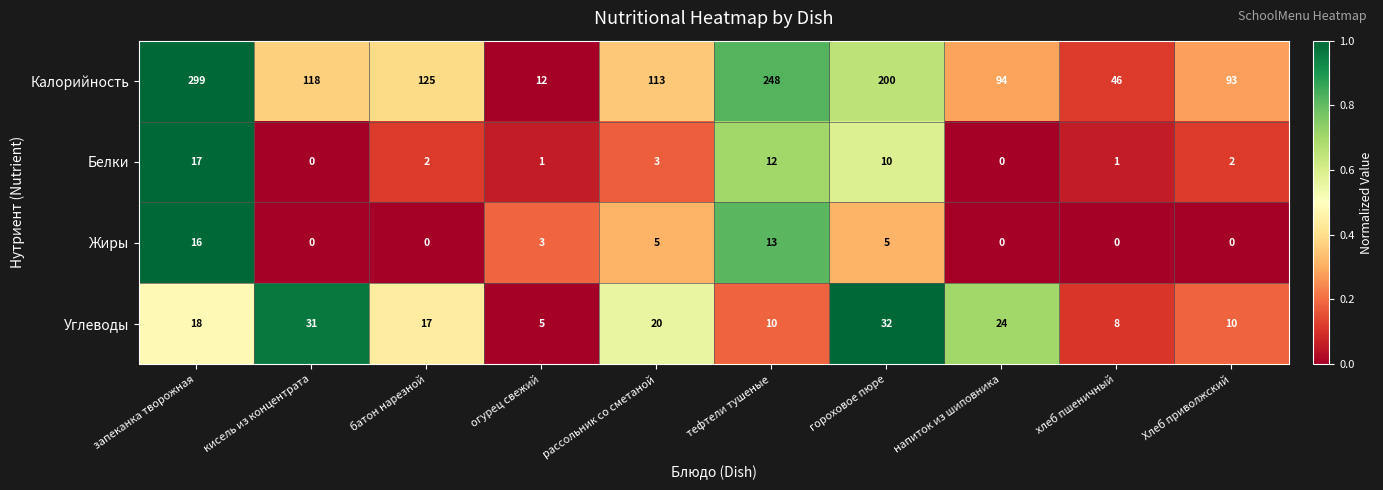

List the series in order of their peak value, highest first.

Калорийность, Углеводы, Белки, Жиры